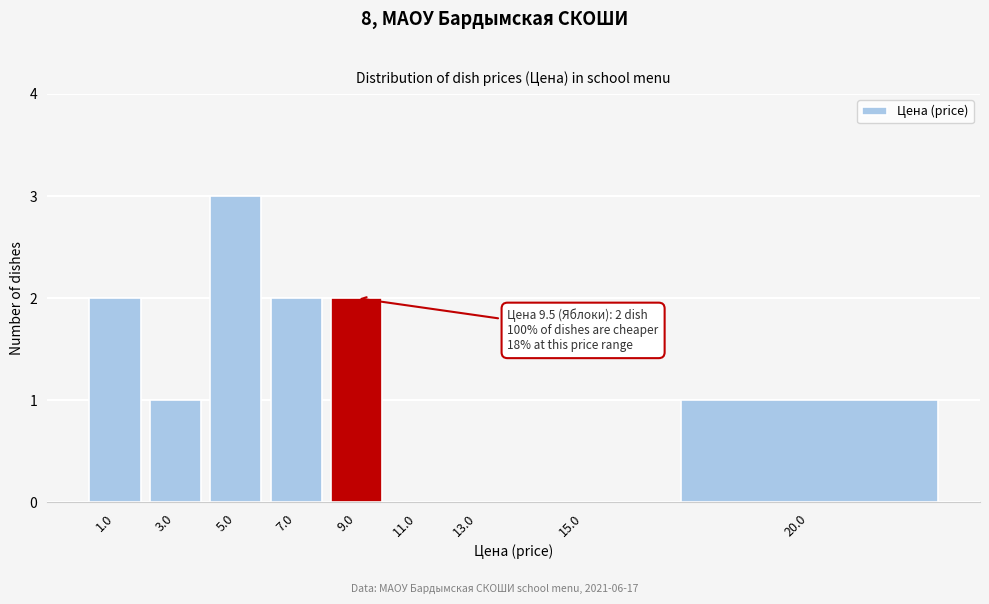

Reading left to right, what are all the values shown in this chart?

1.0=2	3.0=1	5.0=3	7.0=2	9.0=2	11.0=0	13.0=0	15.0=0	20.0=1